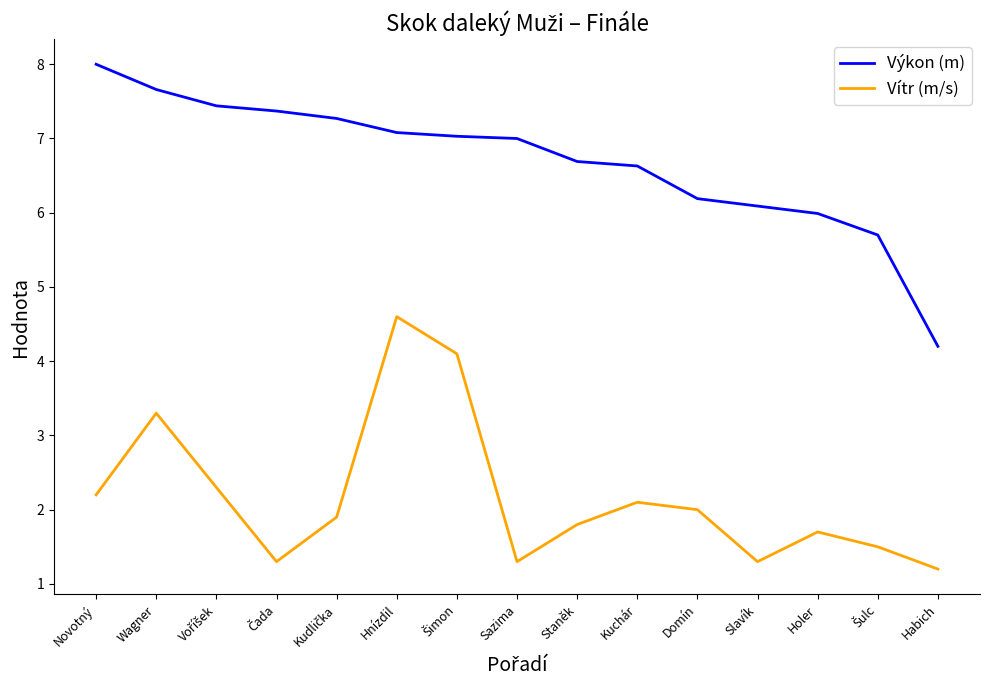

Which series has the largest total across all categories?

Výkon (m)